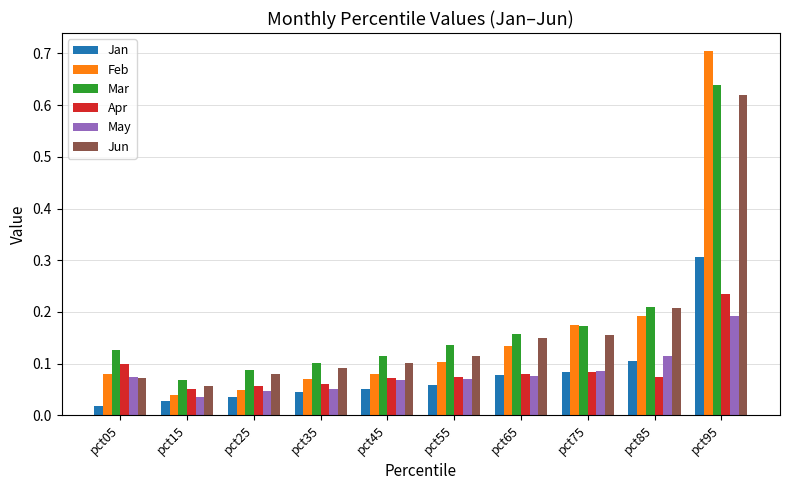

Which category has the highest value in the Jun series?

pct95